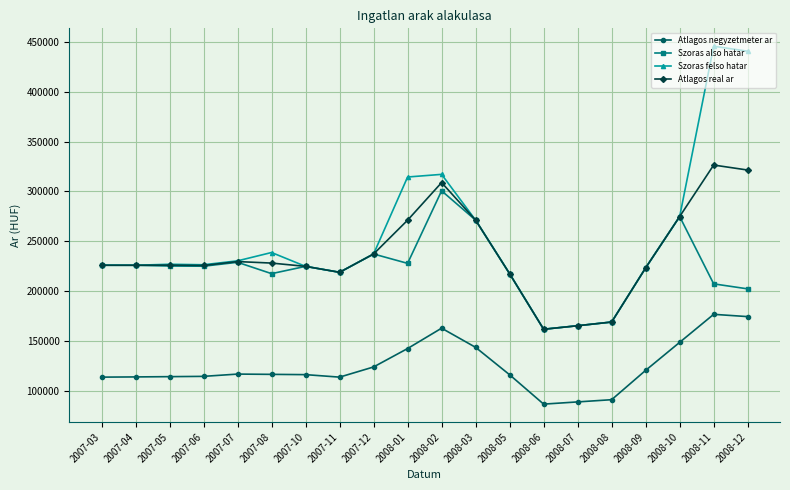

The value of Szoras felso hatar at 2008-07 is 165311. True or false?

True